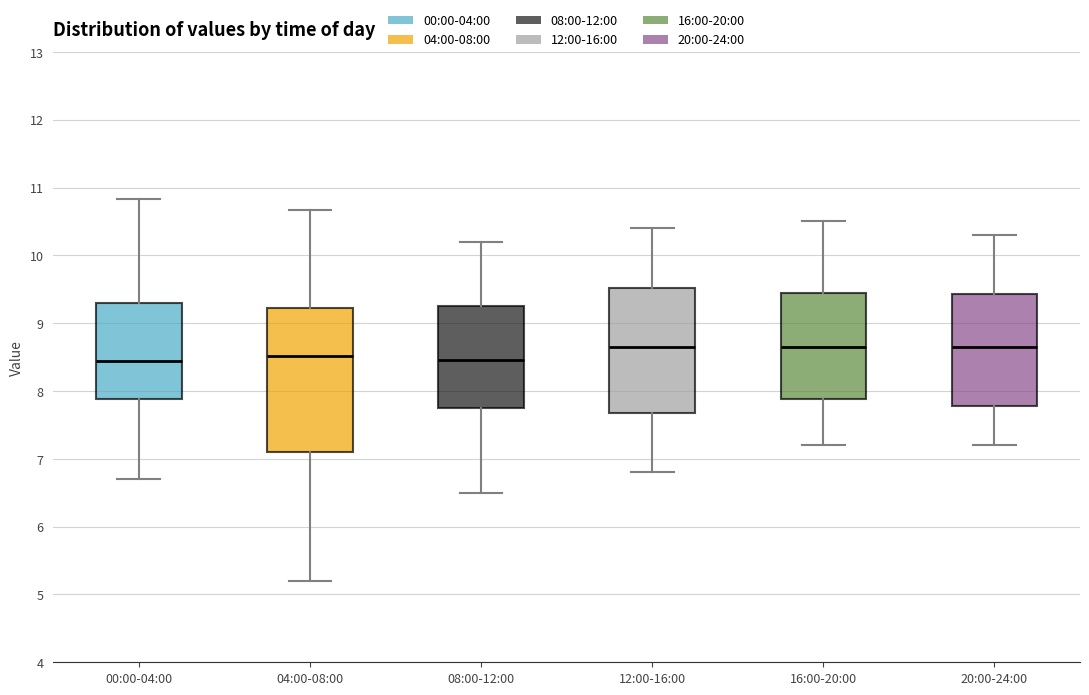

Which box is the tallest, from its lower edge to its upper edge?

04:00-08:00